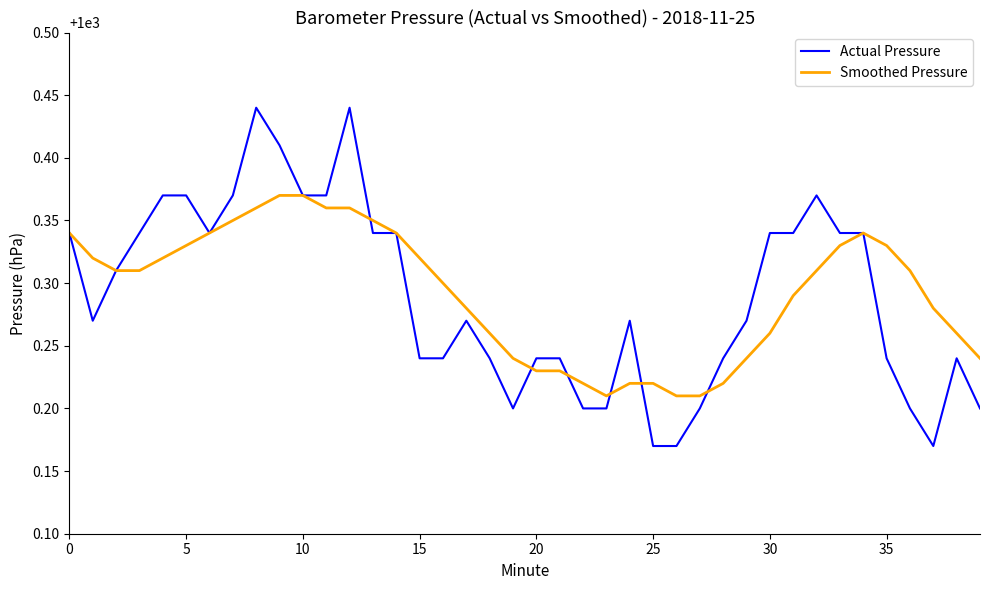

List the series in order of their peak value, lowest first.

Smoothed Pressure, Actual Pressure